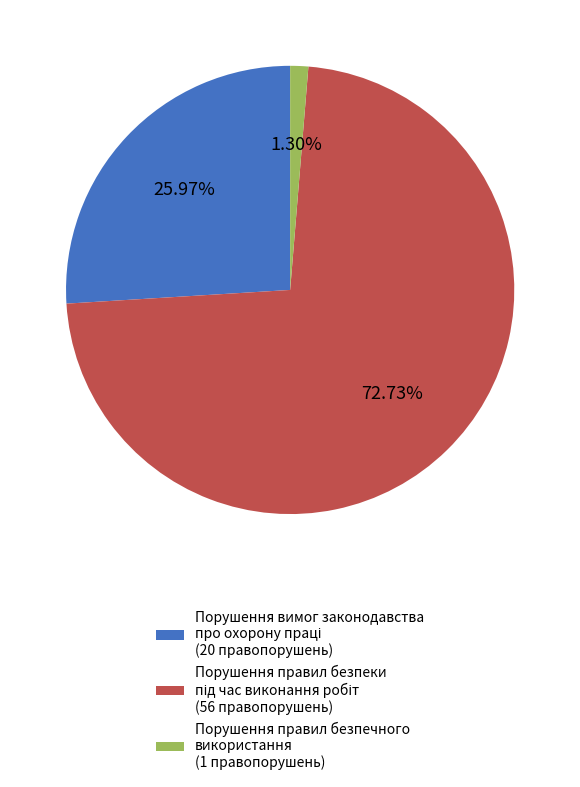

Is there any slice that represents more than half of the pie?

Yes